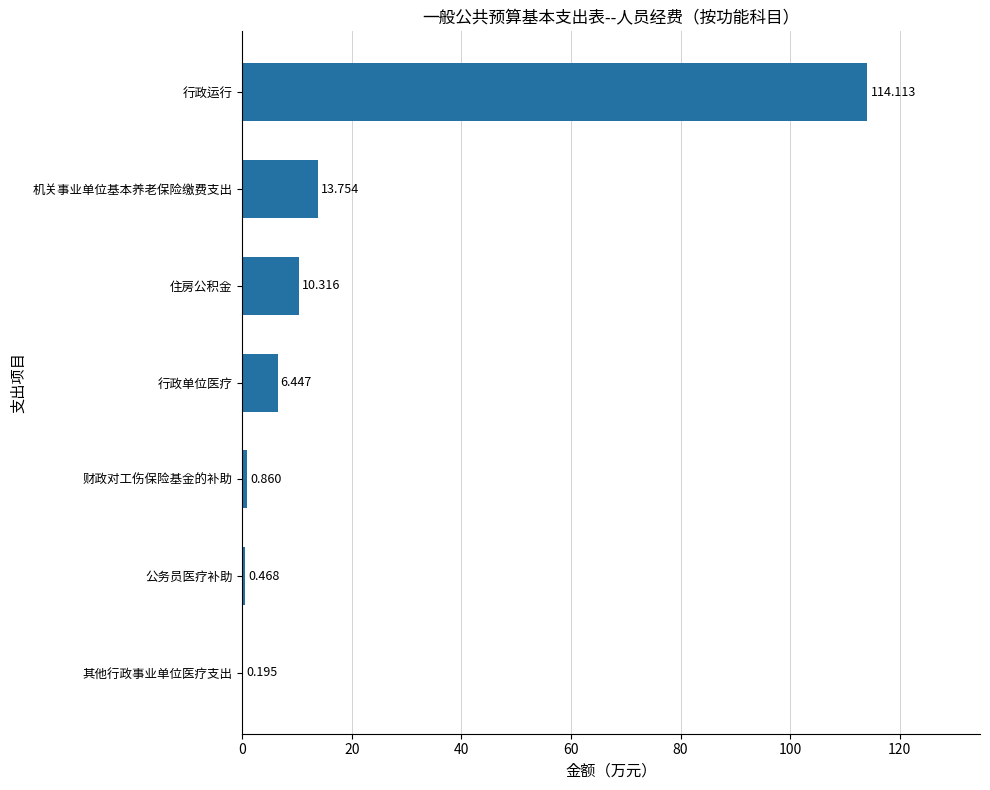

Between 公务员医疗补助 and 财政对工伤保险基金的补助, which is larger?

财政对工伤保险基金的补助